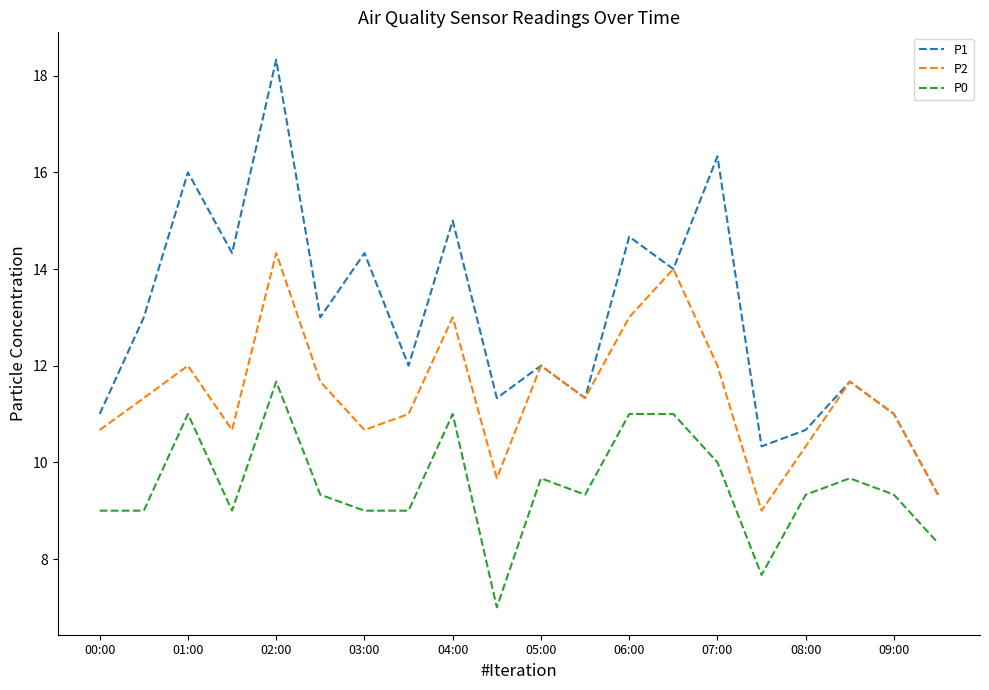

Which series has the largest range (max minus min)?

P1